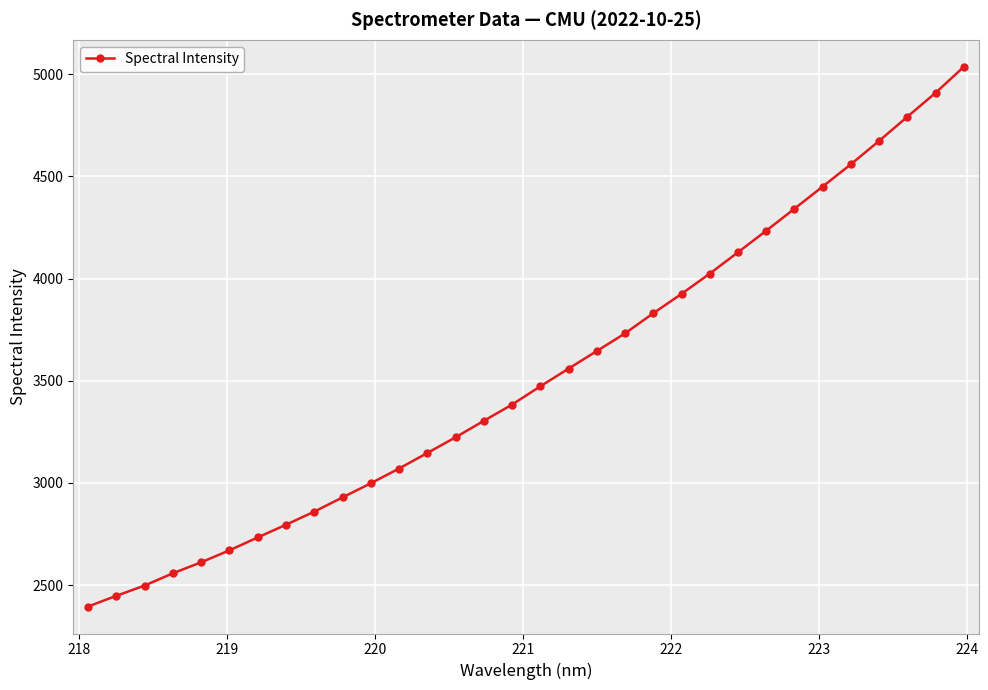

What is the value of the 9th point from the left?

2859.8